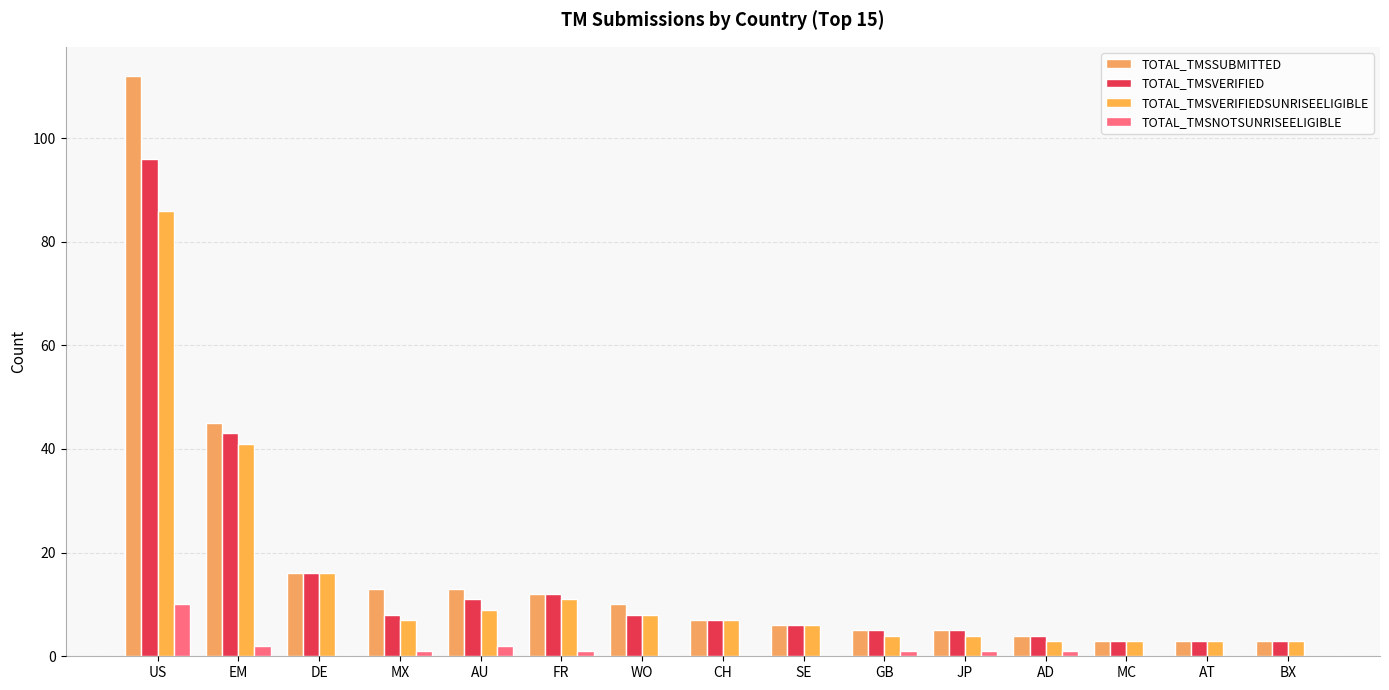

What are all the series names shown in the legend?

TOTAL_TMSSUBMITTED, TOTAL_TMSVERIFIED, TOTAL_TMSVERIFIEDSUNRISEELIGIBLE, TOTAL_TMSNOTSUNRISEELIGIBLE